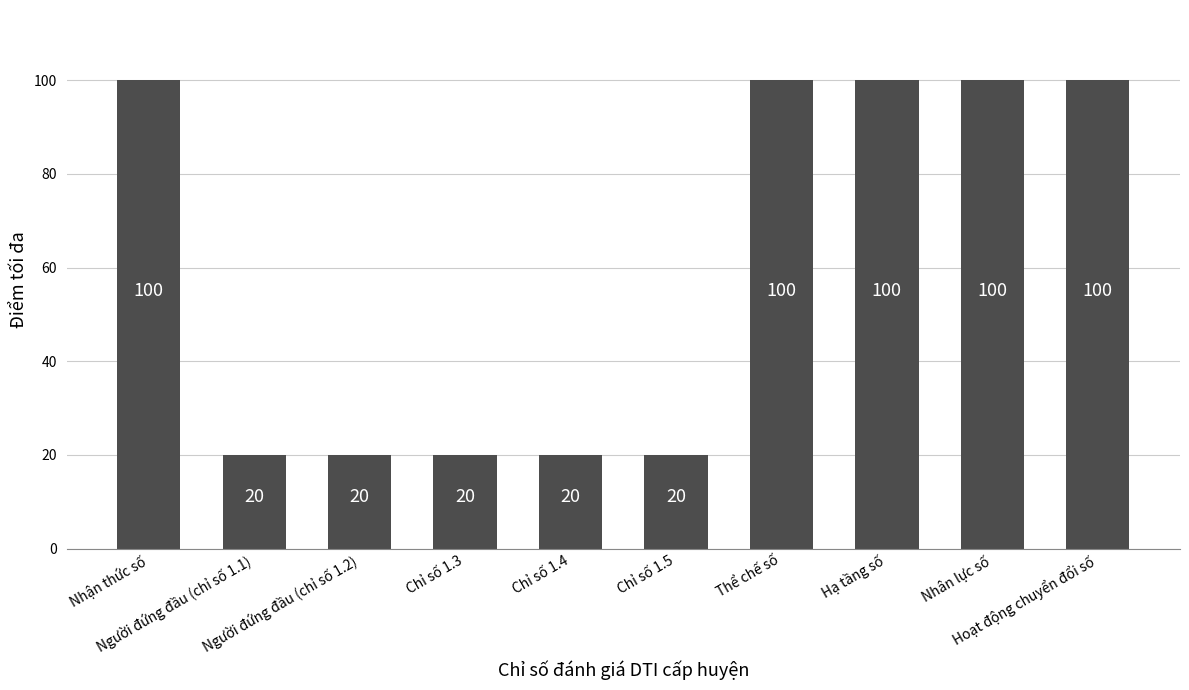

What is the value of the 9th bar from the left?

100